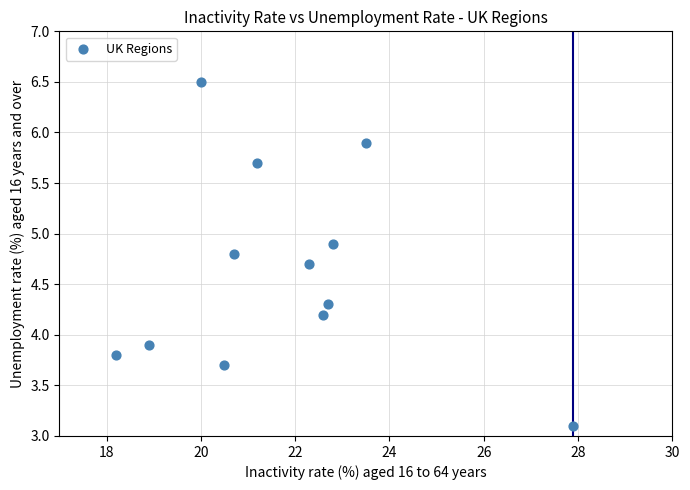

What Y value in the scatter plot is closest to 4?

3.9